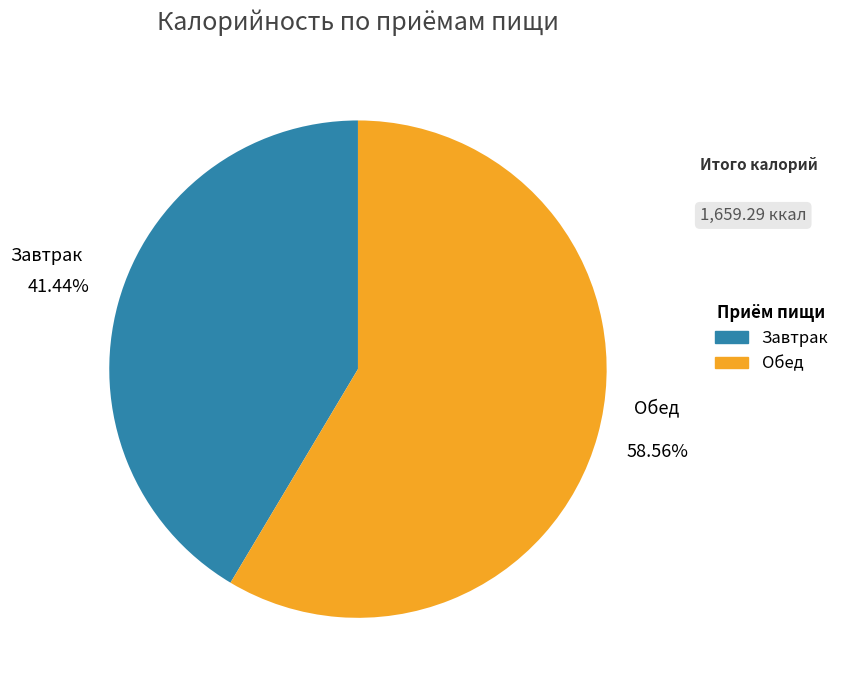

Which category has the biggest portion of the pie?

Обед